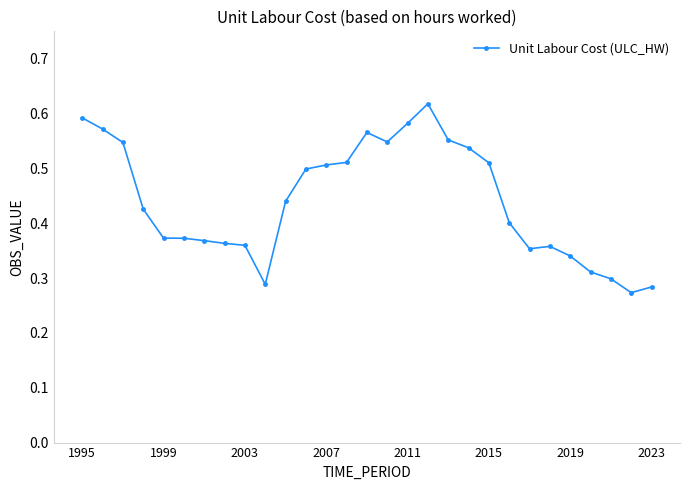

True or false: the data has more than 1 interior local peaks.

True